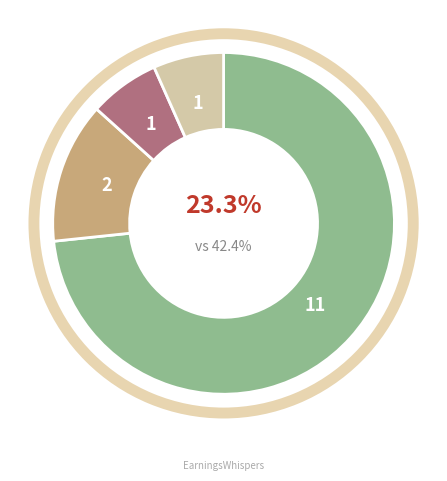

How many slices are in this pie chart?

4